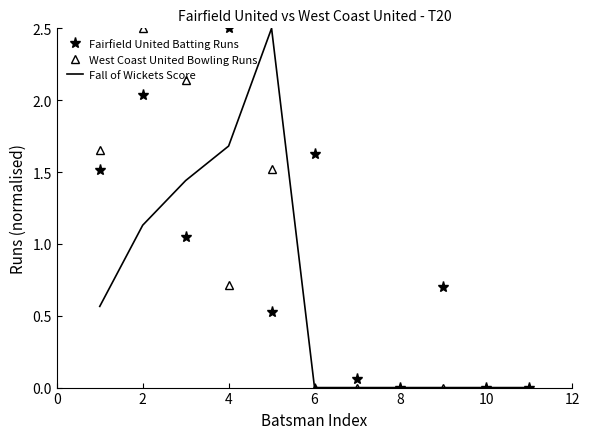

List the series in order of their overall mean, highest first.

Fairfield United Batting Runs, West Coast United Bowling Runs, Fall of Wickets Score